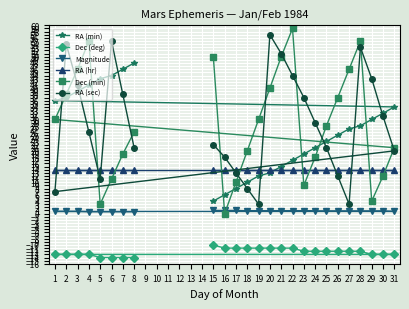

What is the average value of the RA (hr) series?

14.0